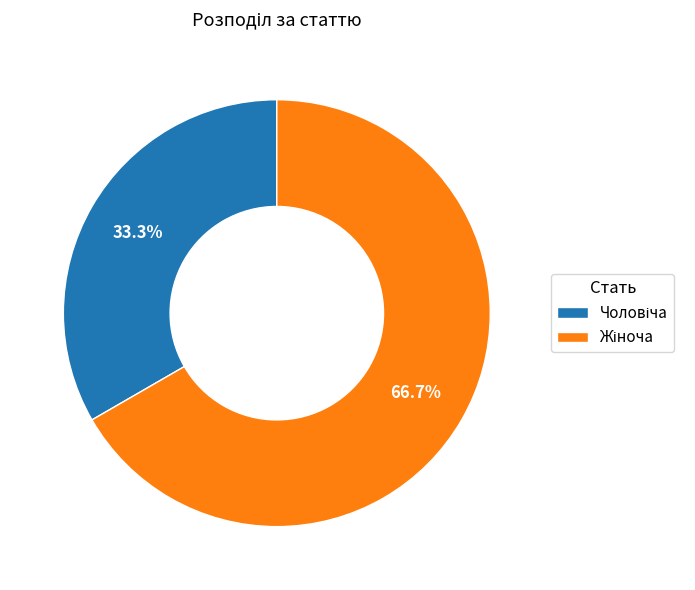

Does any single category account for the majority?

Yes